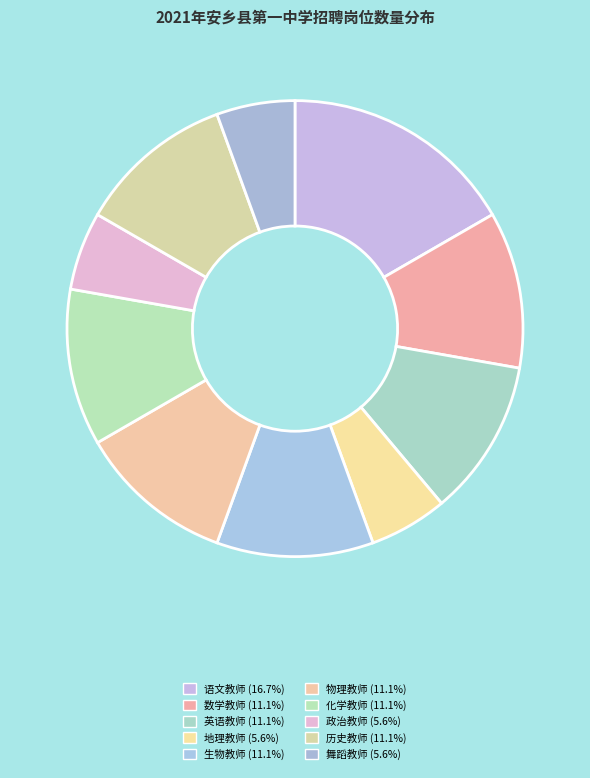

Count the number of slices in the pie.

10